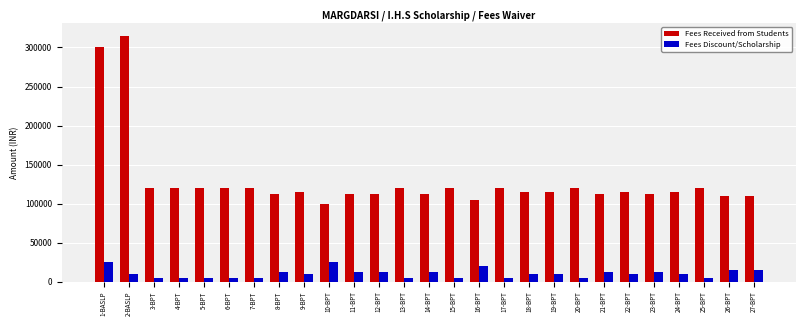

At 2-BASLP, list the series in order from largest to smallest.

Fees Received from Students, Fees Discount/Scholarship